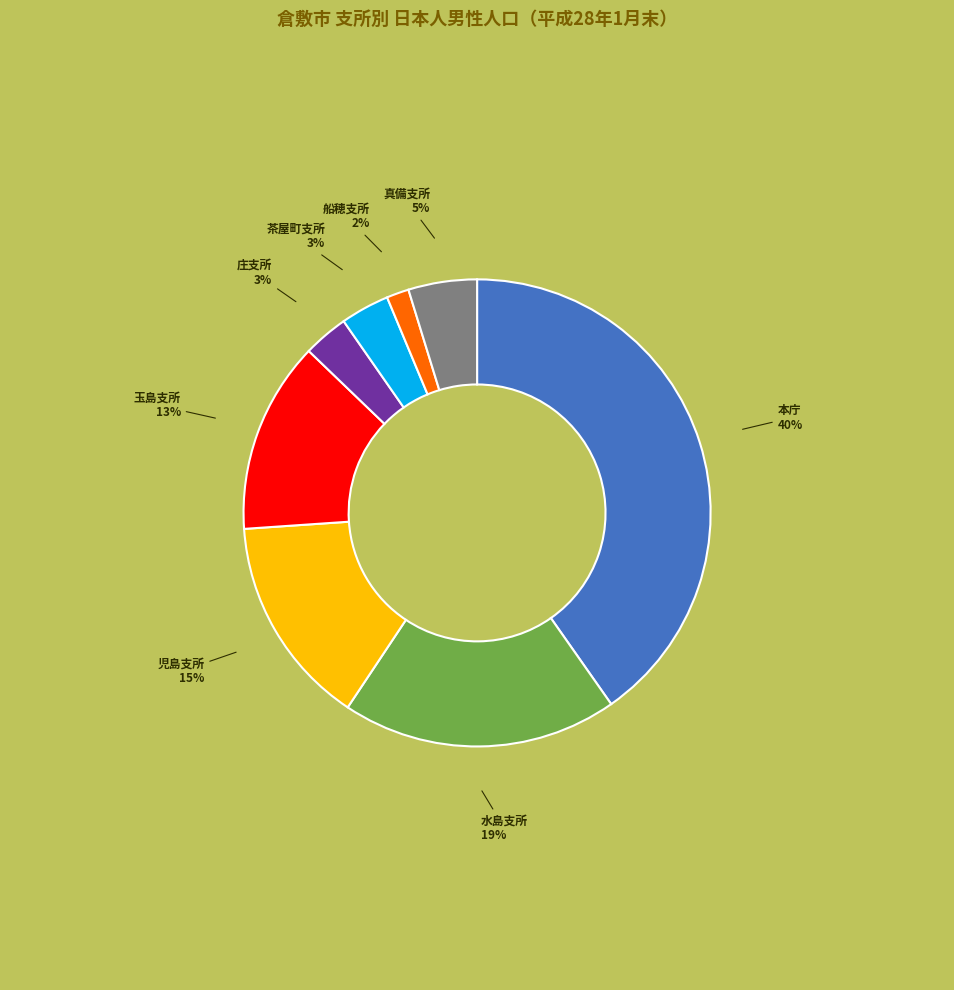

How many segments does this pie chart have?

8